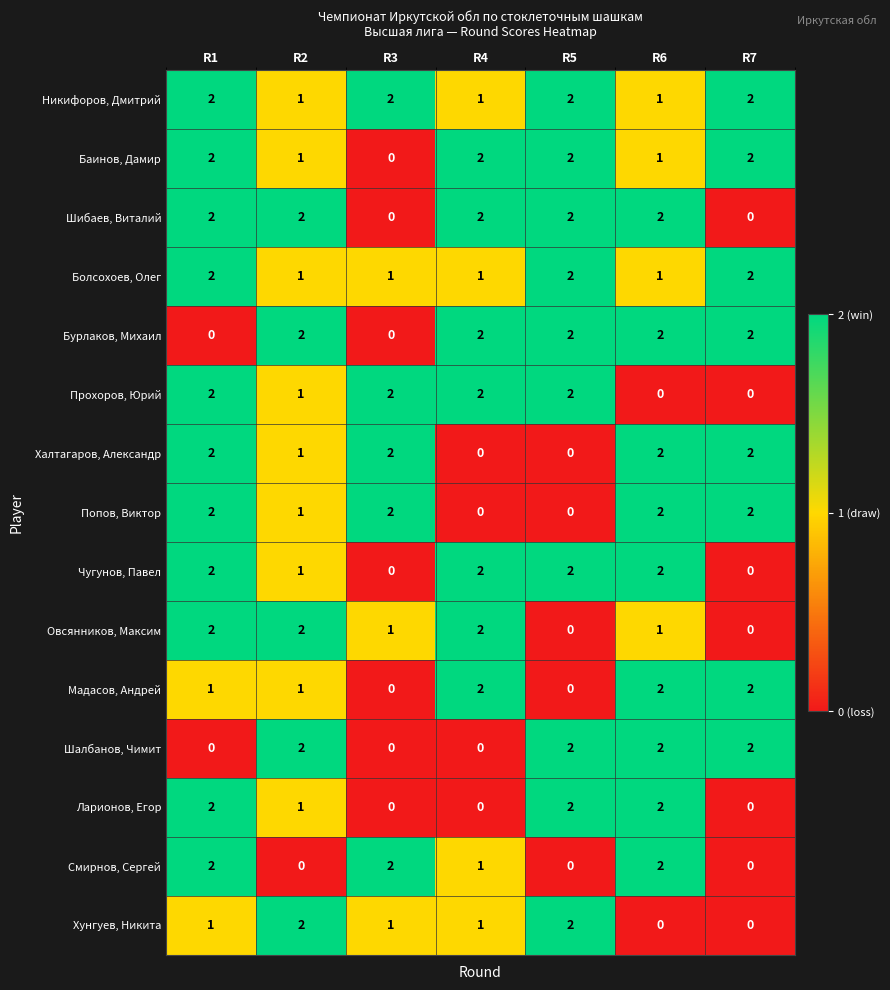

True or false: Ларионов, Егор has a value of 0 at R3.

True